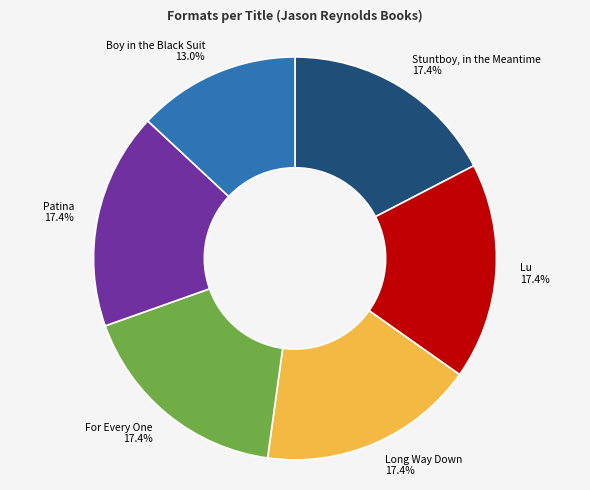

Is Stuntboy, in the Meantime the majority of the pie?

No